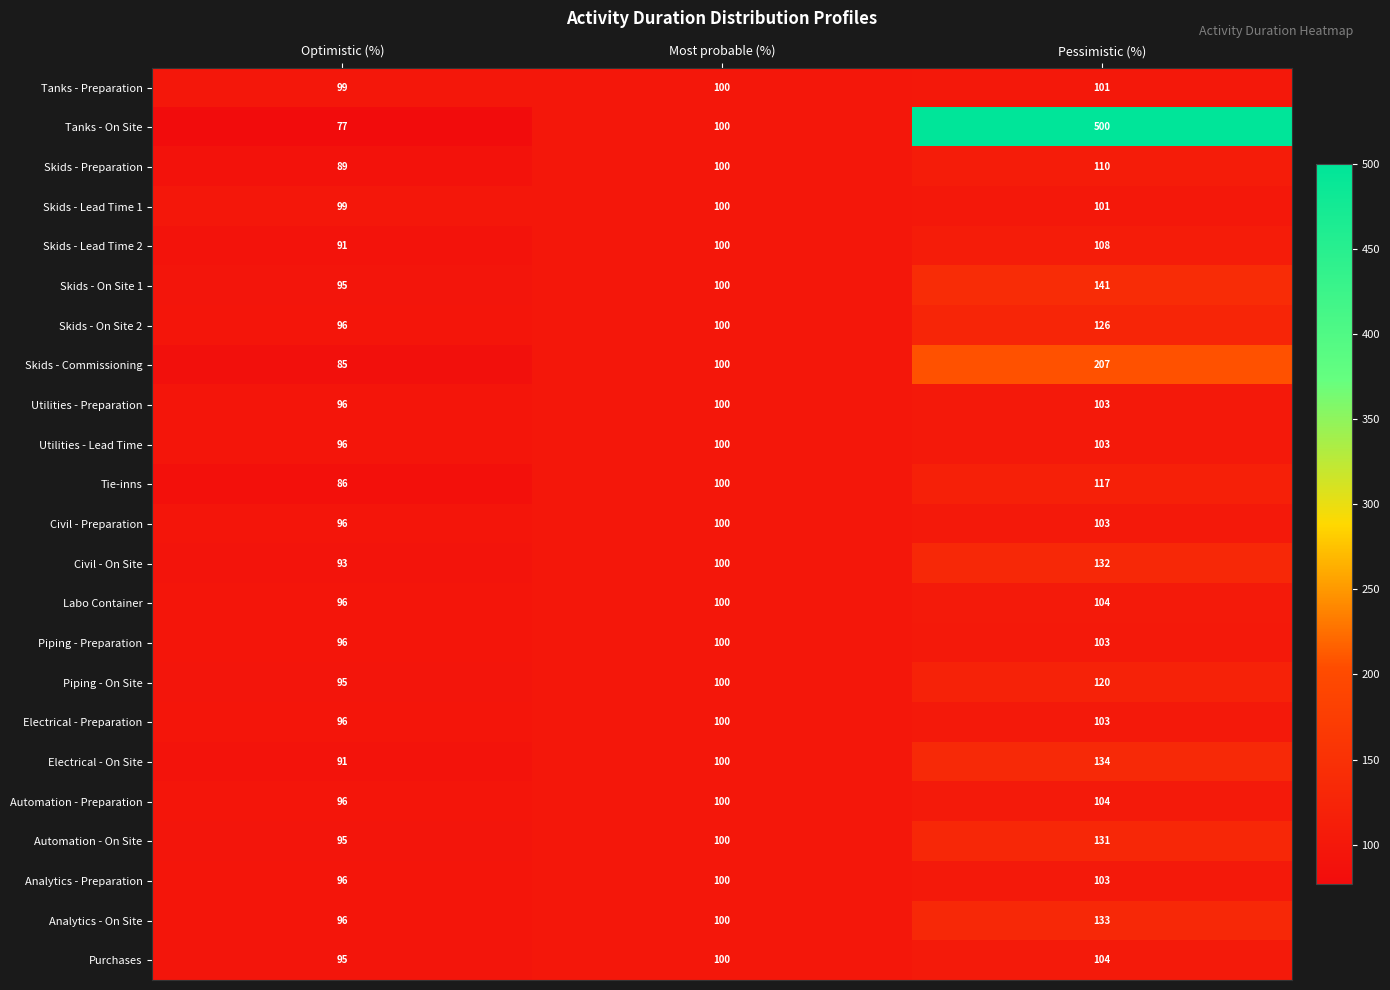

Which series changed the most between Optimistic (%) and Most probable (%)?

Tanks - On Site